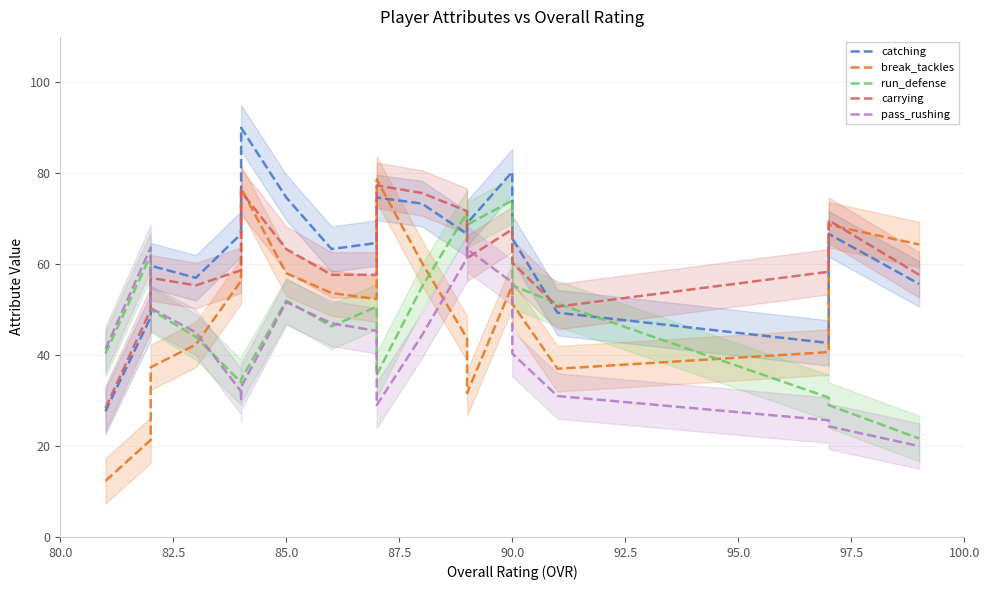

How many interior local valleys does the pass_rushing series have?

2